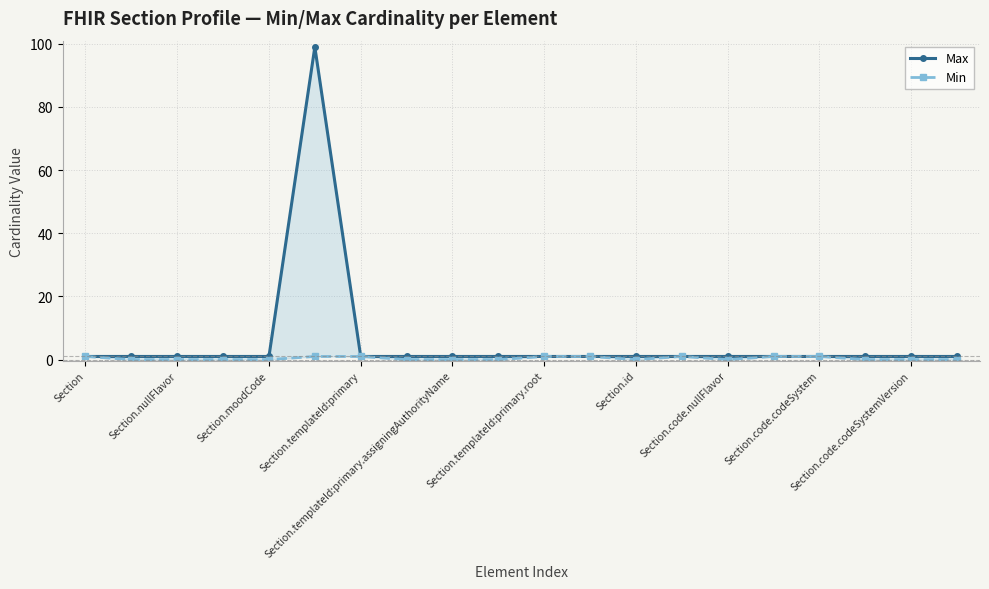

What is the total value across all series at Section.code.codeSystemVersion?

1